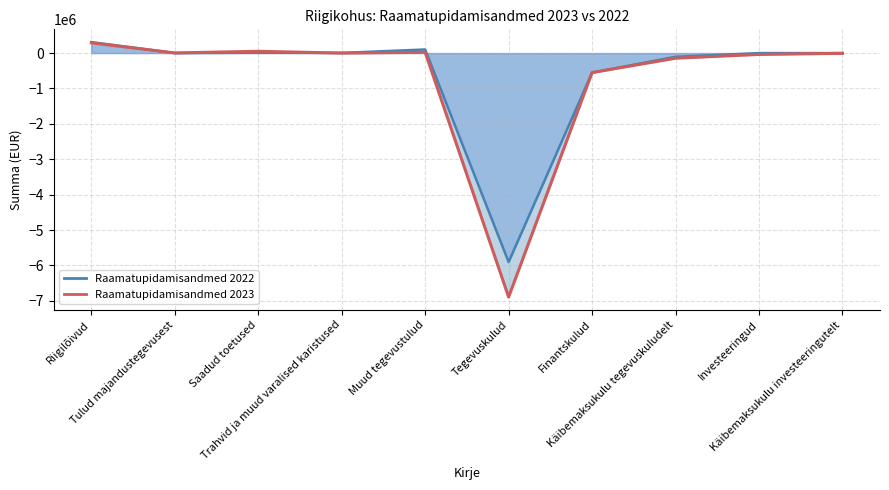

What is the difference between the maximum and second lowest values in the Raamatupidamisandmed 2023 series?

840503.7